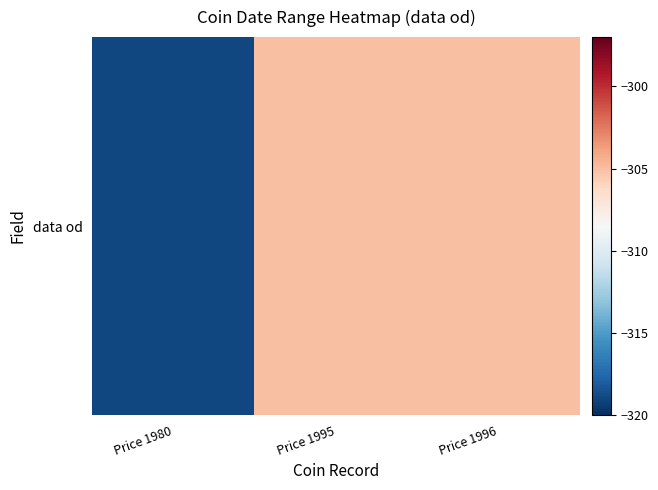

What is the sum of the values at Price 1996 and Price 1980?

-624